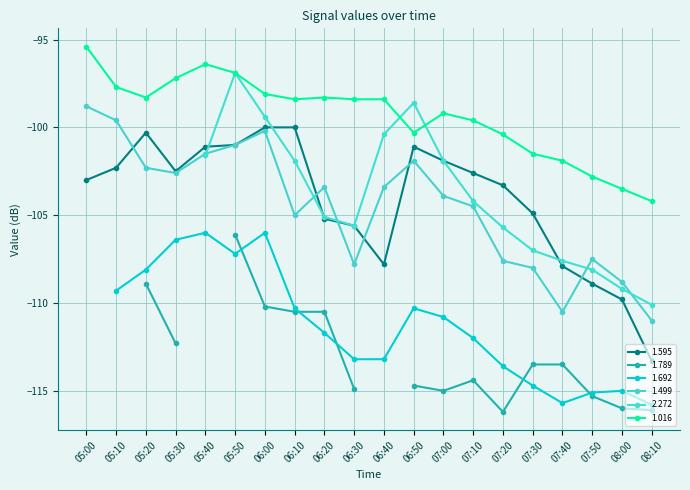

True or false: 1.595 has a value of -101.0 at 05:50.

True